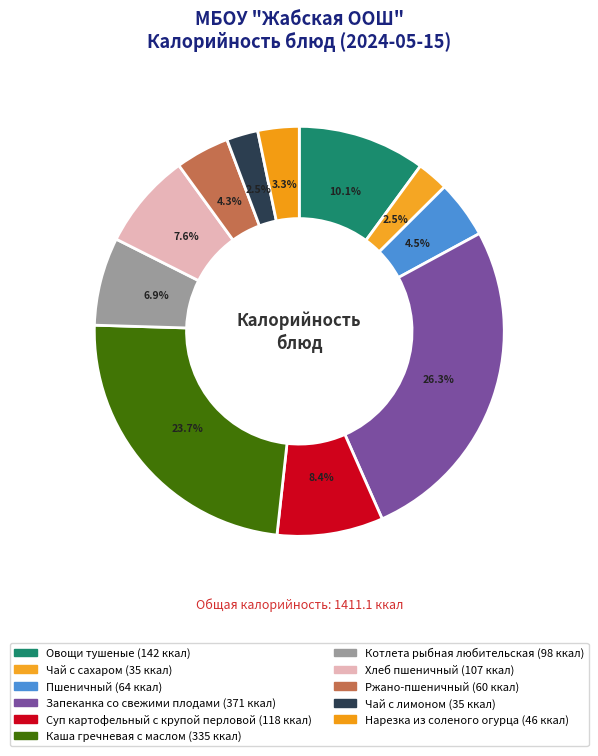

What is the total percentage of Хлеб пшеничный and Суп картофельный с крупой перловой?

15.9%